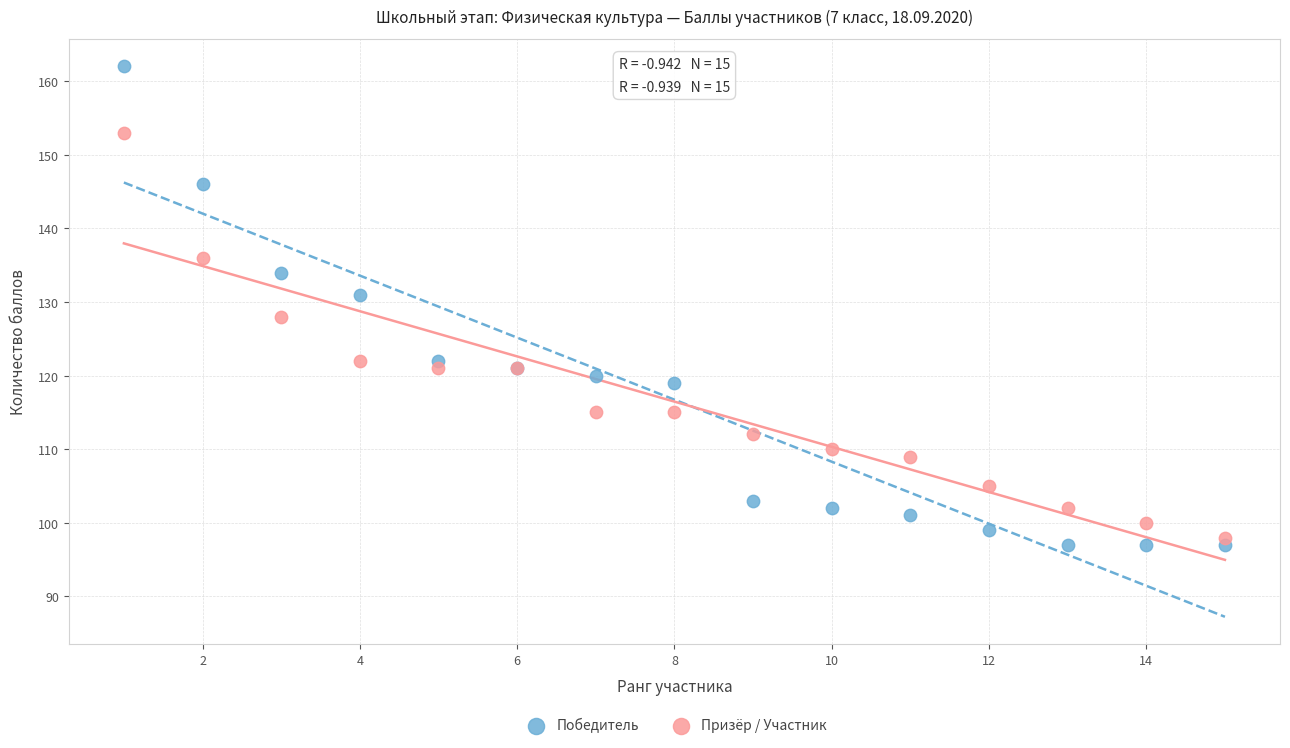

What are all the series names shown in the legend?

Победитель, Призёр / Участник